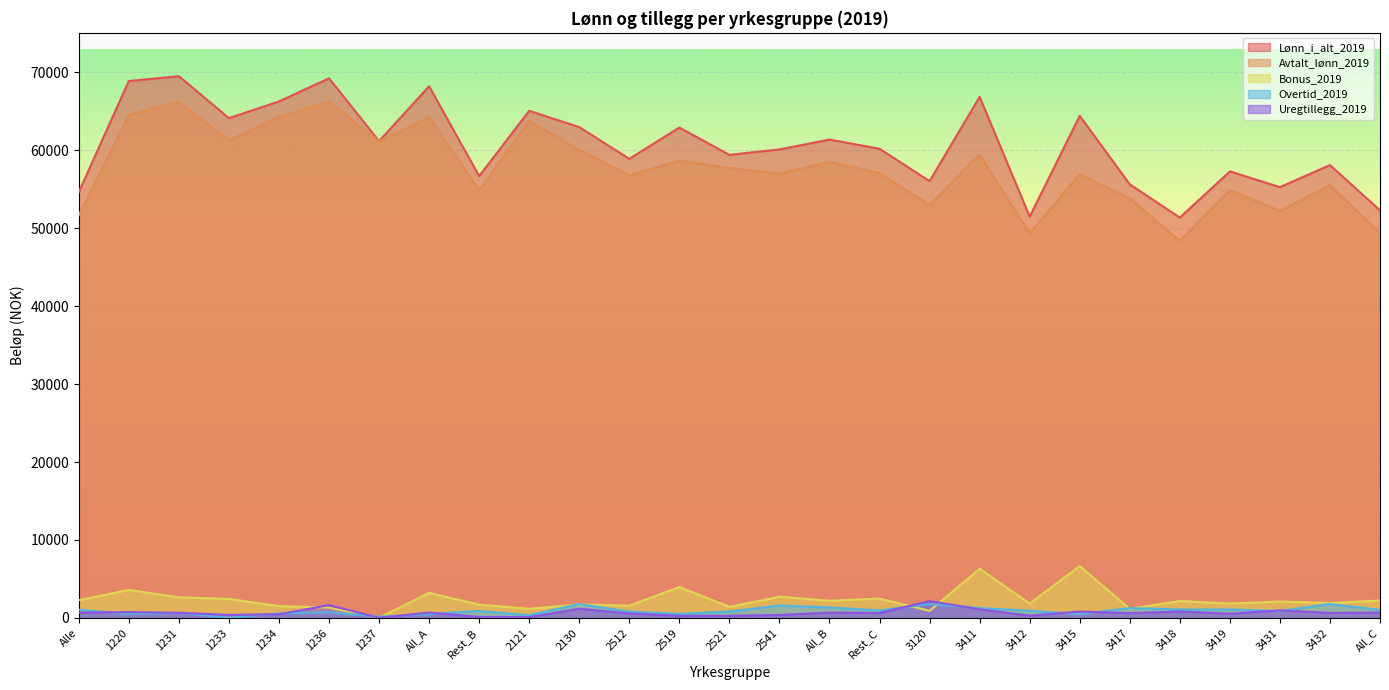

Between 1233 and 2512, which series saw the biggest shift?

Lønn_i_alt_2019